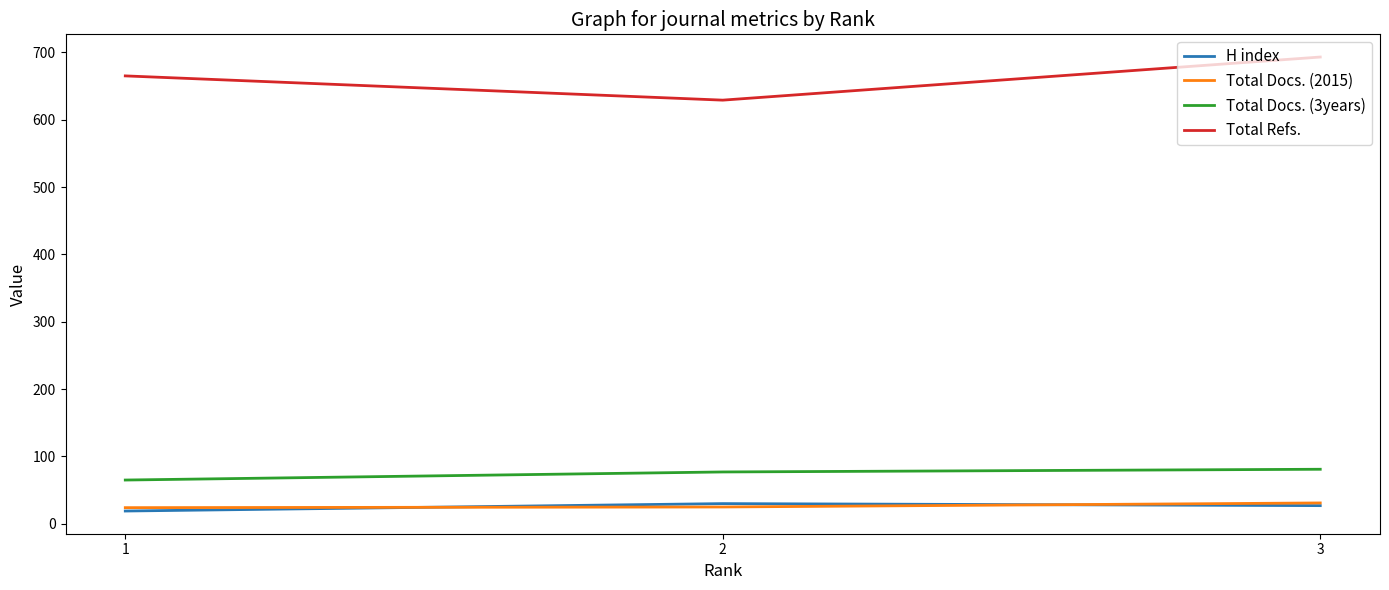

The value of Total Refs. at 1 is 665. True or false?

True